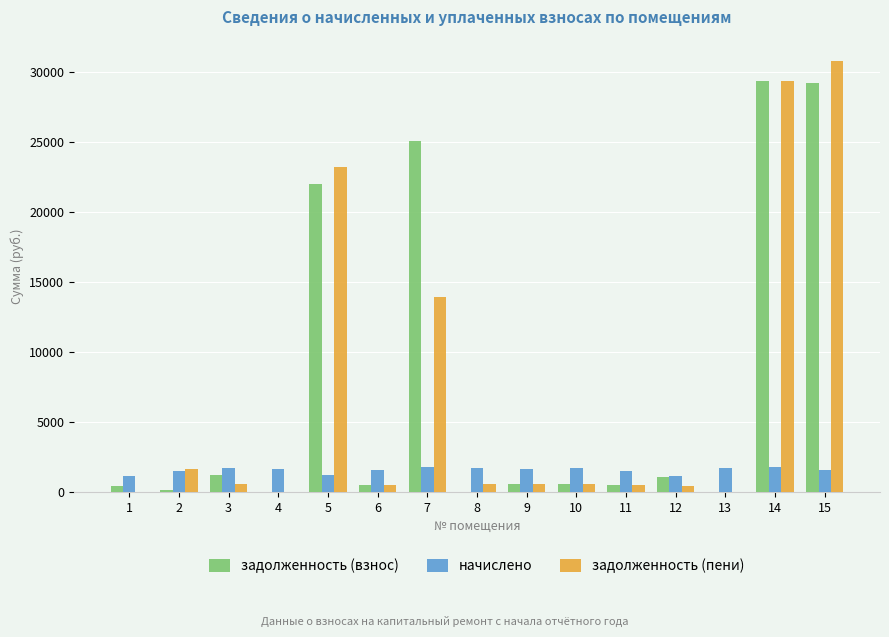

What is the maximum value for начислено?

1789.0